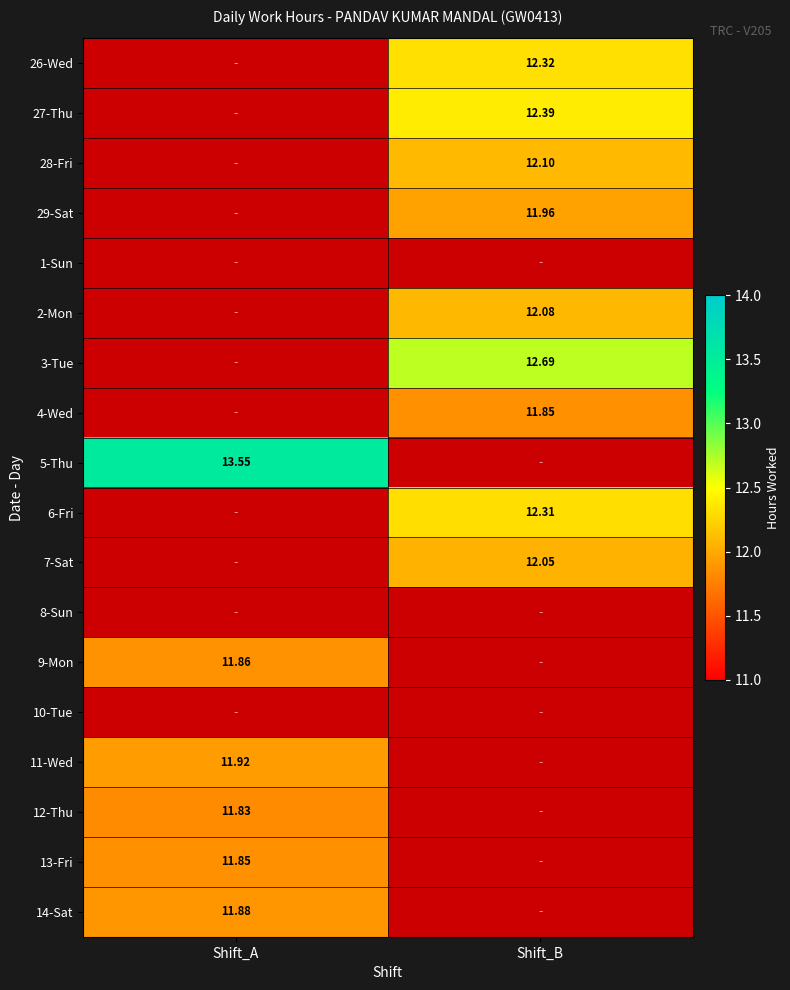

Is the value of 29-Sat at Shift_B greater than the value of 4-Wed at Shift_B?

Yes